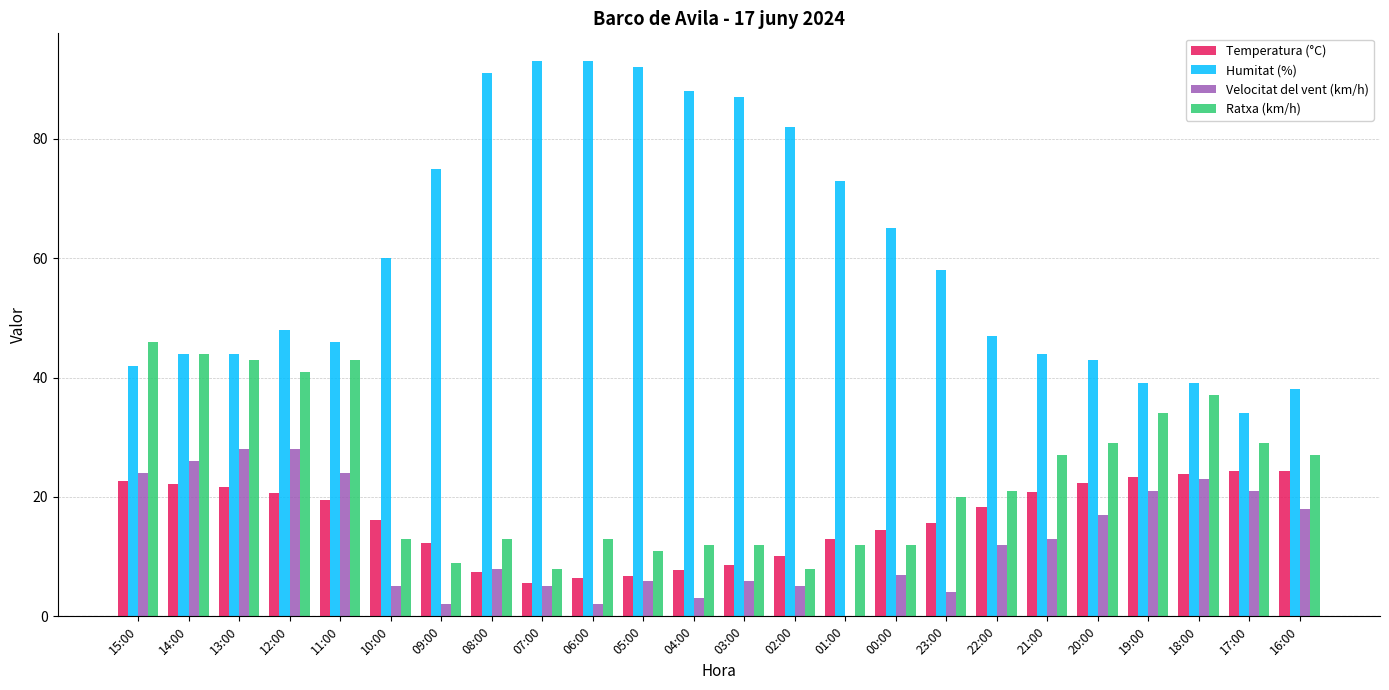

Which series has the largest total across all categories?

Humitat (%)